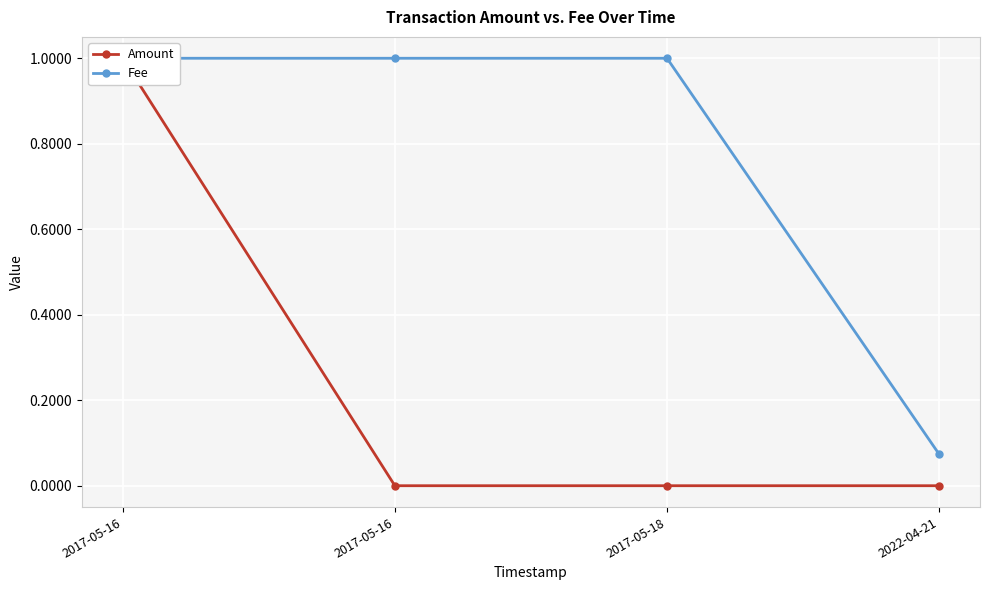

Which series has the largest total across all categories?

Fee